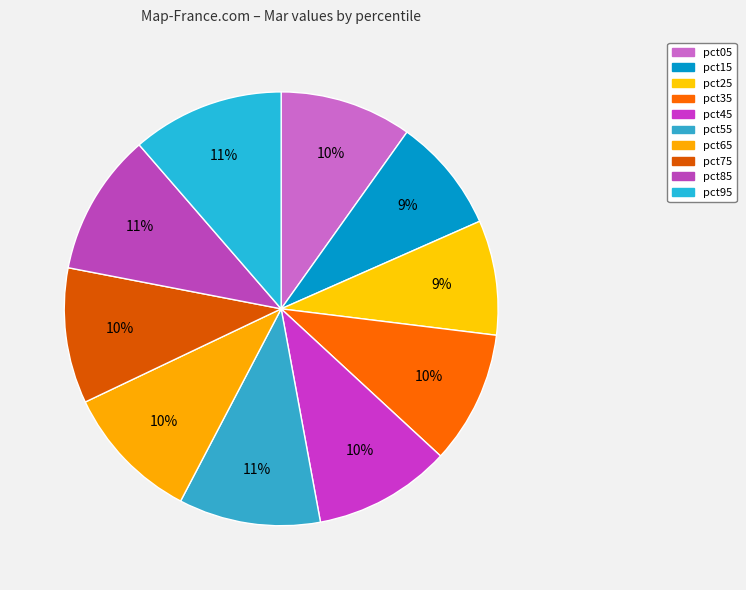

How many slices are in this pie chart?

10